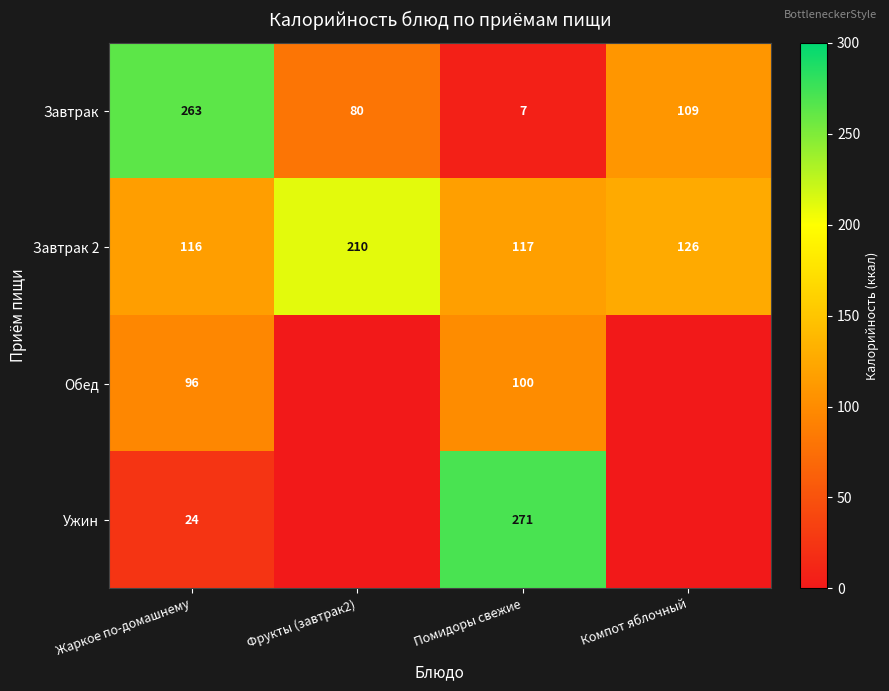

What is the spread (max minus min) of values at Фрукты (завтрак2)?

210.4